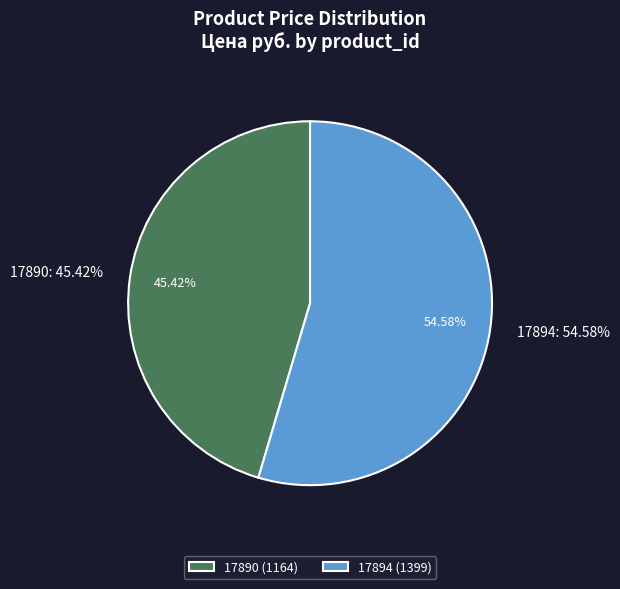

What is the largest slice in the pie chart?

17894